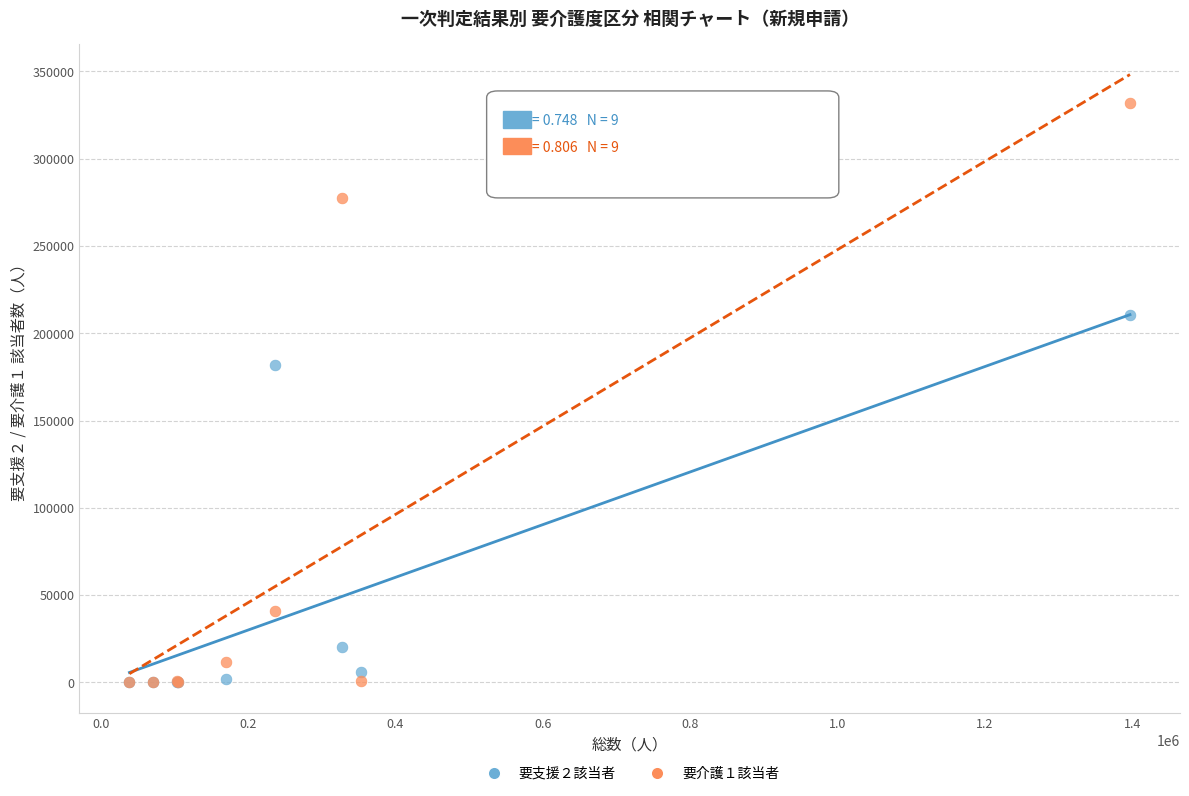

Which series has the widest spread of Y values?

要介護１該当者